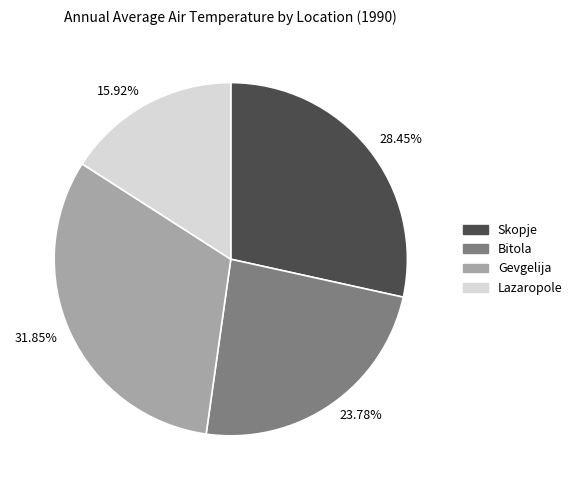

Which category has the smallest portion of the pie?

15.92%